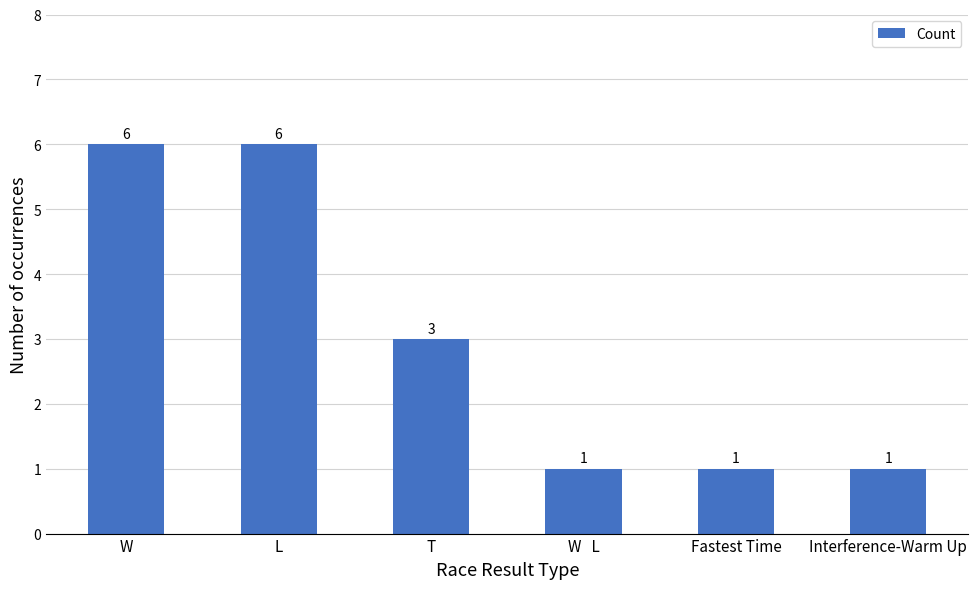

What is the difference between the values at Interference-Warm Up and L?

5